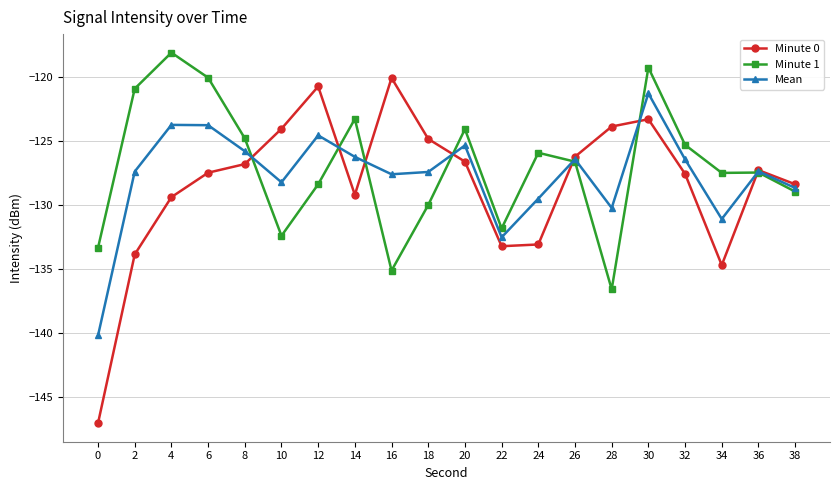

What is the highest value of the Minute 0 series?

-120.1